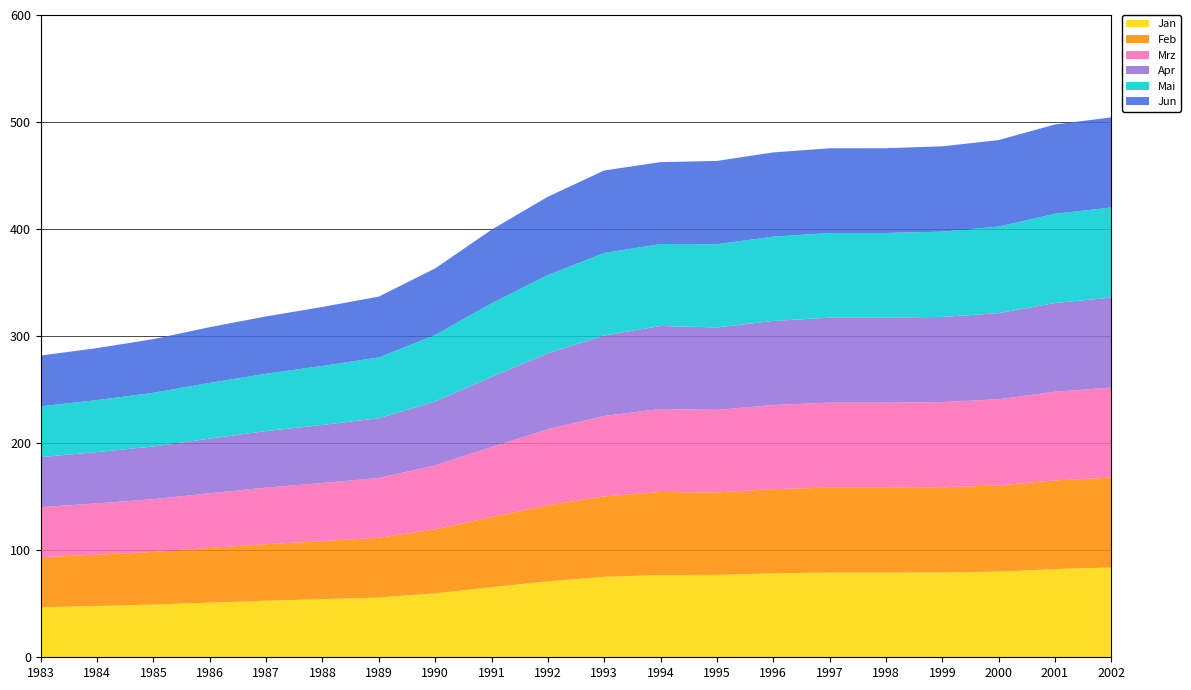

Reading left to right, what are all the values shown in this chart?

Jan: 1983=46.7	1984=47.9	1985=49.2	1986=51.1	1987=52.8	1988=54.3	1989=55.8	1990=59.7	1991=65.5	1992=71.0	1993=75.1	1994=76.8	1995=77.0	1996=78.5	1997=79.2	1998=79.2	1999=79.3	2000=80.0	2001=82.4	2002=83.9
Feb: 1983=46.7	1984=47.9	1985=49.2	1986=51.1	1987=52.8	1988=54.3	1989=55.8	1990=59.7	1991=65.5	1992=71.0	1993=75.1	1994=77.6	1995=77.1	1996=78.6	1997=79.4	1998=79.3	1999=79.6	2000=80.5	2001=82.8	2002=84.1
Mrz: 1983=46.7	1984=47.9	1985=49.2	1986=51.1	1987=52.8	1988=54.3	1989=55.8	1990=59.7	1991=65.5	1992=71.0	1993=75.1	1994=77.6	1995=77.1	1996=78.6	1997=79.4	1998=79.3	1999=79.6	2000=80.5	2001=82.8	2002=84.1
Apr: 1983=46.7	1984=47.9	1985=49.2	1986=51.1	1987=52.8	1988=54.3	1989=55.8	1990=59.7	1991=65.5	1992=71.0	1993=75.1	1994=77.6	1995=77.1	1996=78.6	1997=79.4	1998=79.3	1999=79.6	2000=80.5	2001=82.8	2002=84.1
Mai: 1983=47.4	1984=48.6	1985=50.2	1986=52.1	1987=53.6	1988=55.1	1989=56.8	1990=62.2	1991=68.8	1992=73.1	1993=77.1	1994=76.5	1995=77.8	1996=78.7	1997=79.1	1998=79.2	1999=79.7	2000=80.8	2001=83.4	2002=84.2
Jun: 1983=47.4	1984=48.6	1985=50.2	1986=52.1	1987=53.6	1988=55.1	1989=56.8	1990=62.2	1991=68.8	1992=73.1	1993=77.1	1994=76.5	1995=77.8	1996=78.7	1997=79.1	1998=79.2	1999=79.7	2000=80.8	2001=83.4	2002=84.2